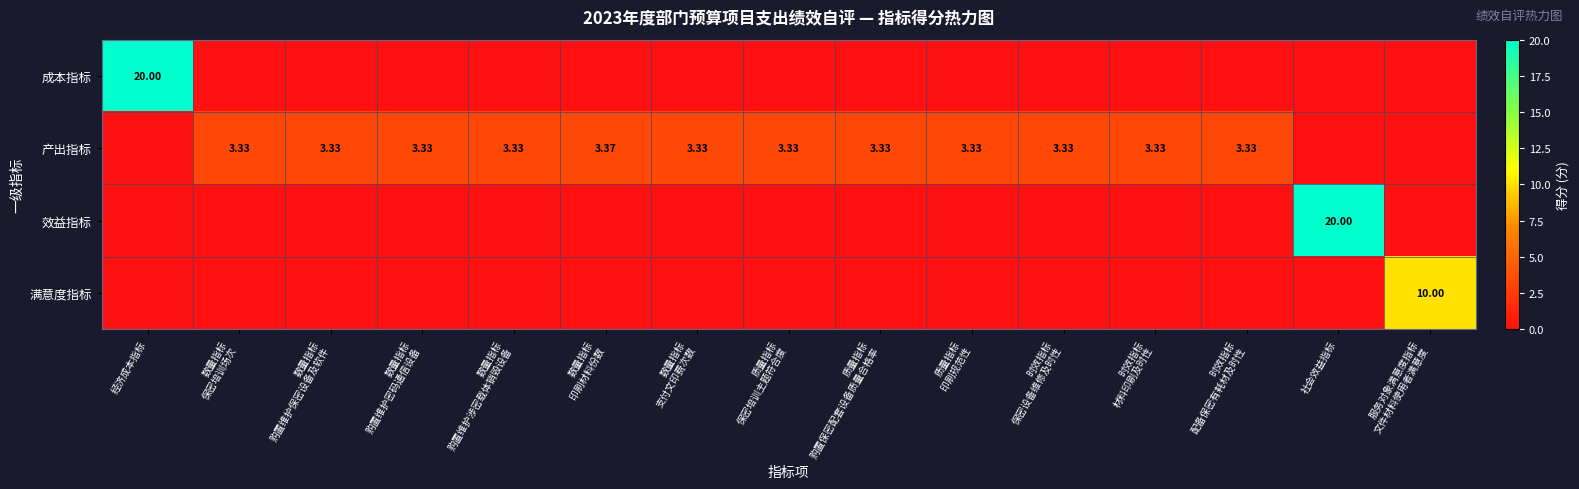

Rank the series by their maximum value, from lowest to highest.

产出指标, 满意度指标, 成本指标, 效益指标